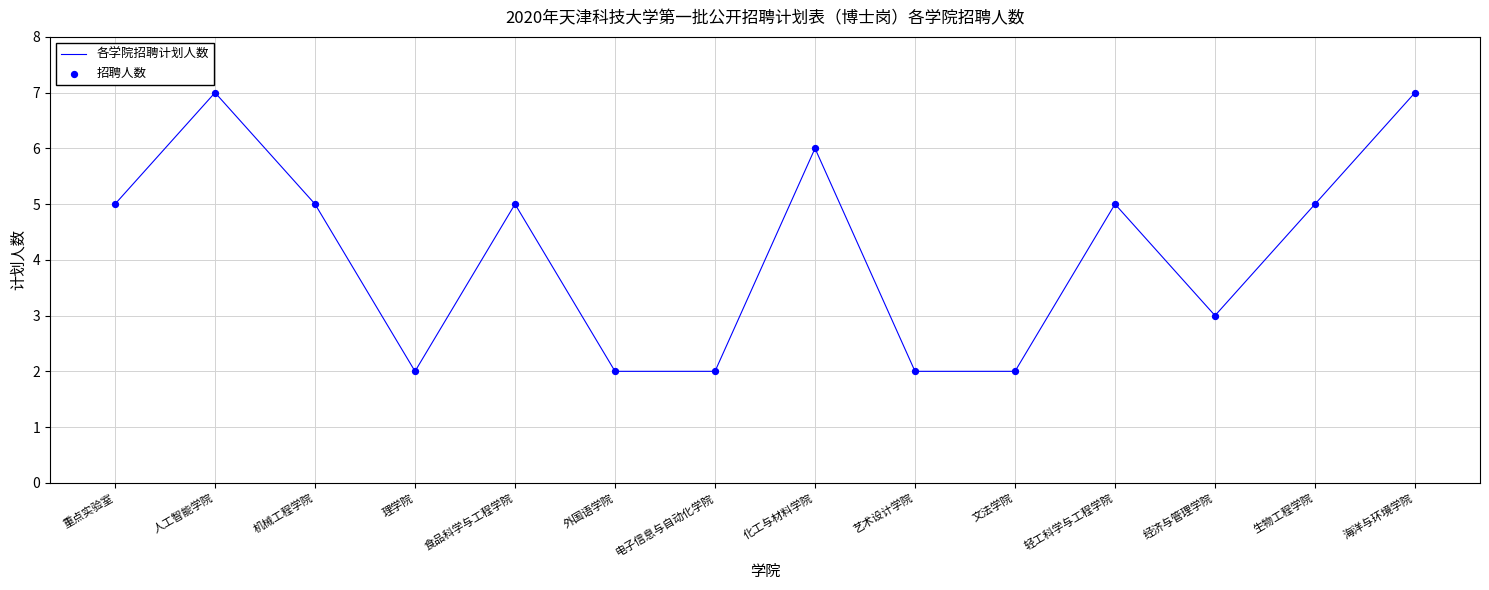

What is the difference between the maximum and minimum values?

5